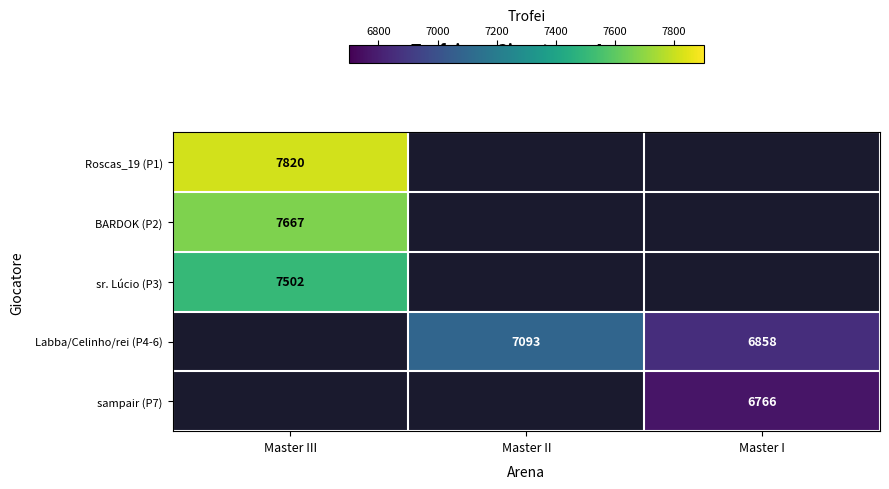

What is the spread (max minus min) of values at Master III?

318.0